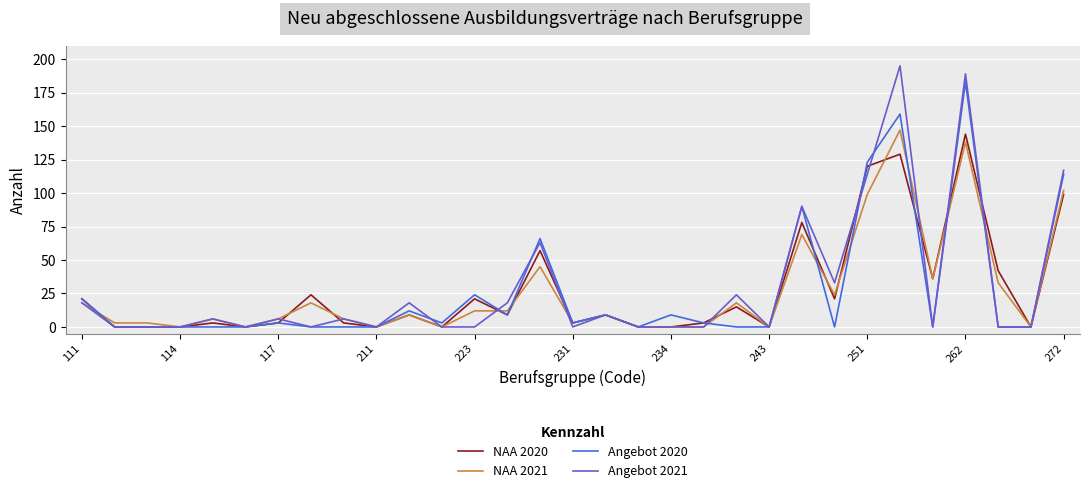

Which series has the widest spread of values?

Angebot 2021